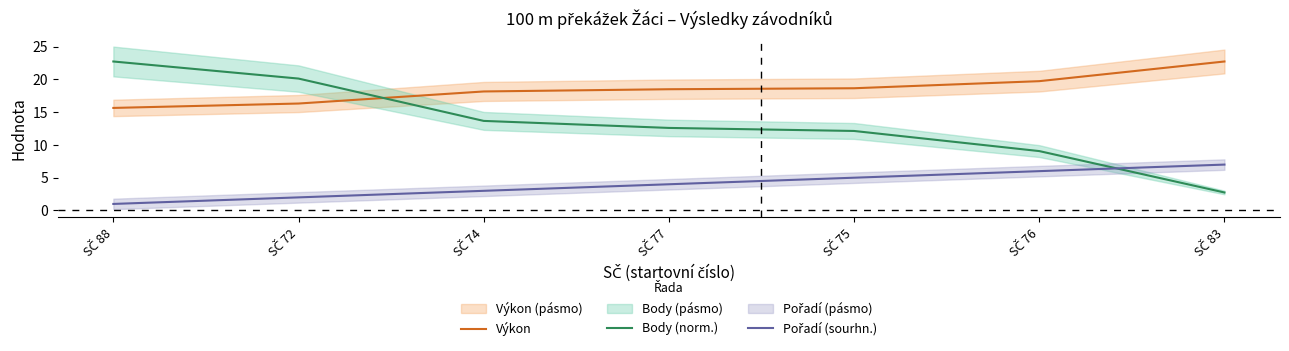

At which category is the sum across all series the highest?

SČ 88